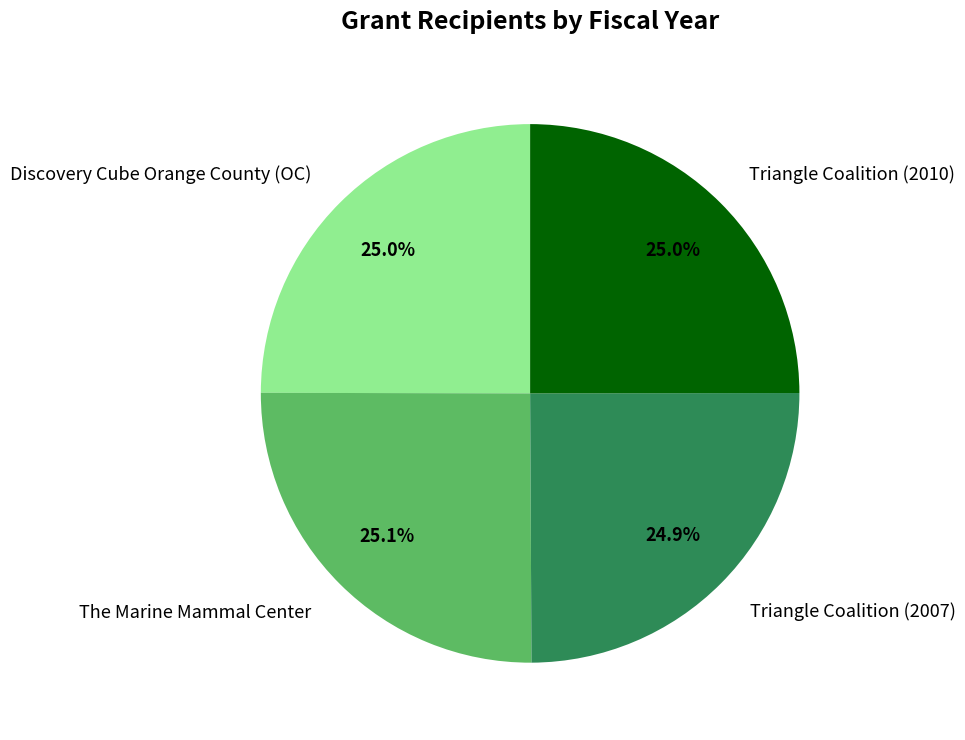

How many slices are in this pie chart?

4